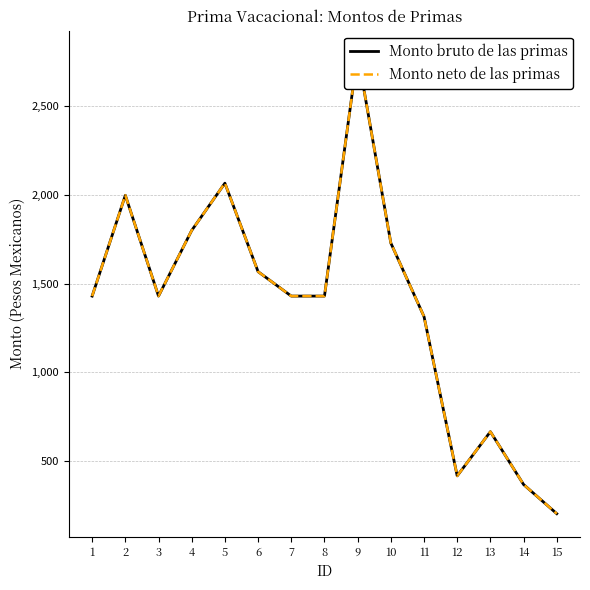

What is the minimum value for Monto bruto de las primas?

202.2